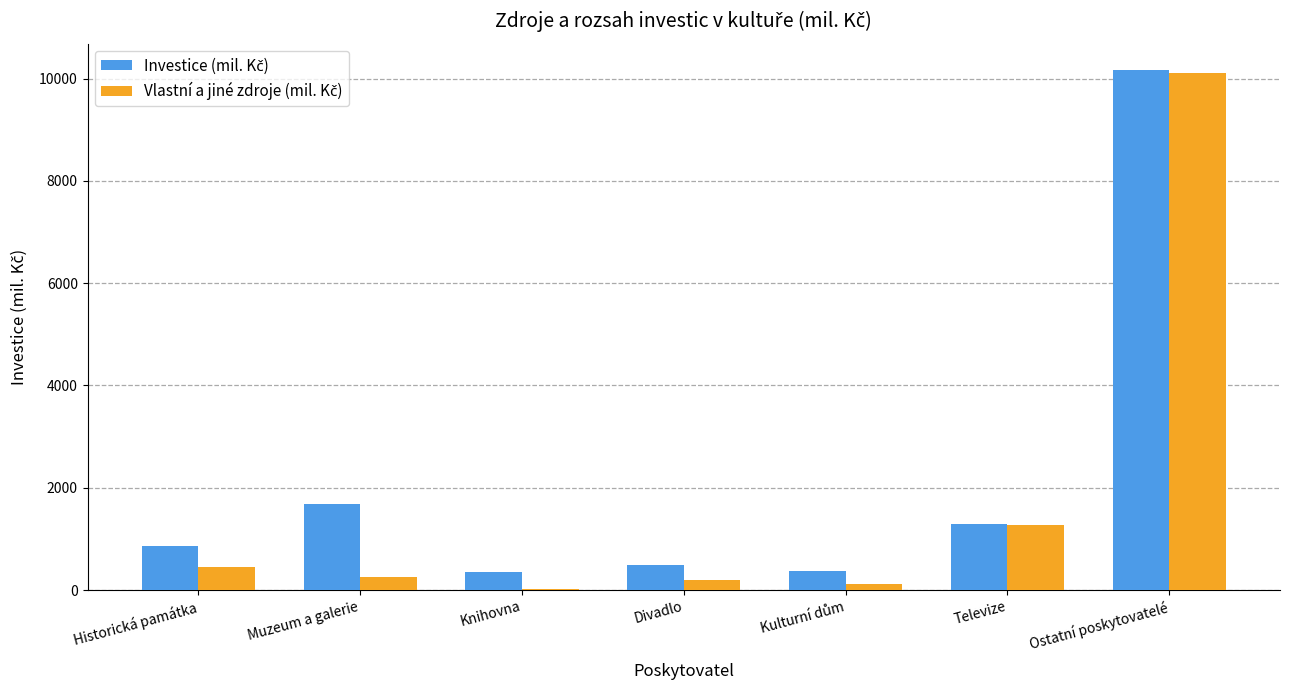

What is the total value across all series at Historická památka?

1301.3